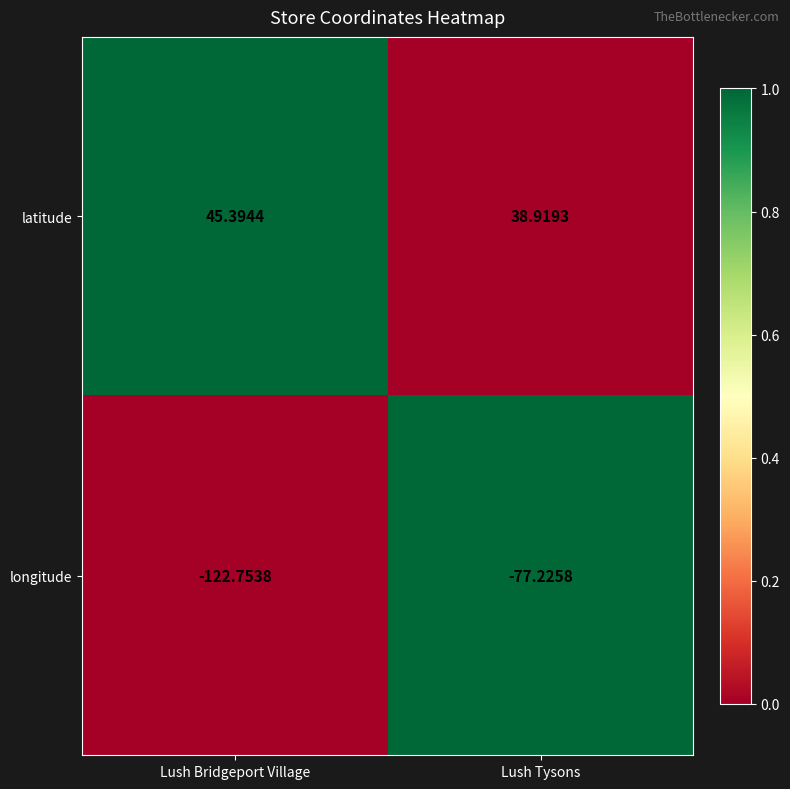

How many data points in latitude are above 45?

1